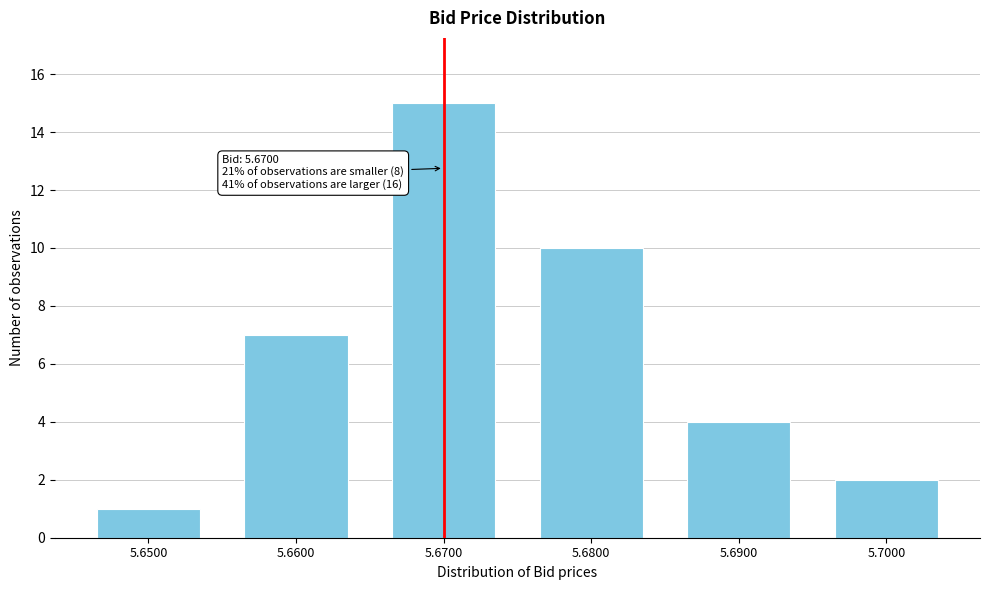

Reading left to right, transcribe all the data shown in this chart.

1	7	15	10	4	2